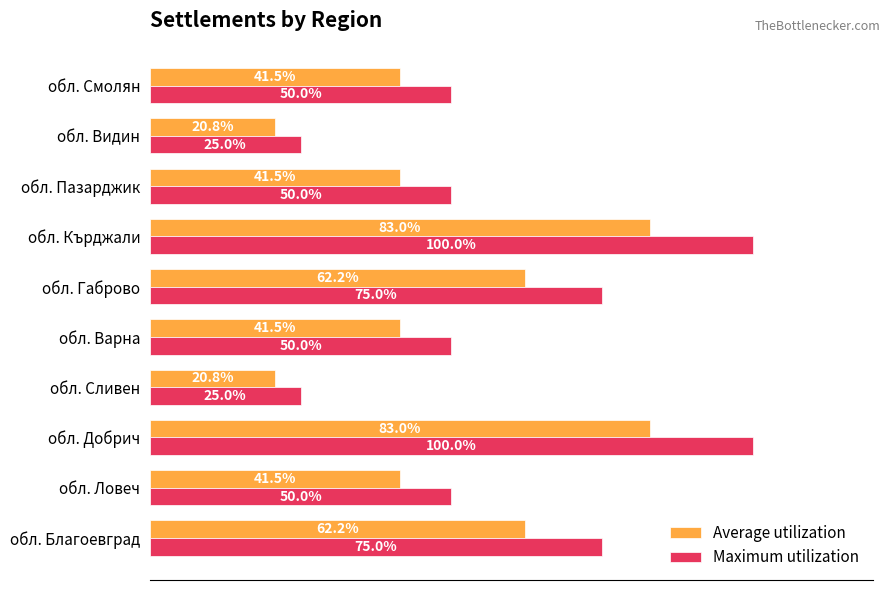

Between обл. Благоевград and обл. Смолян, which series saw the biggest shift?

Maximum utilization